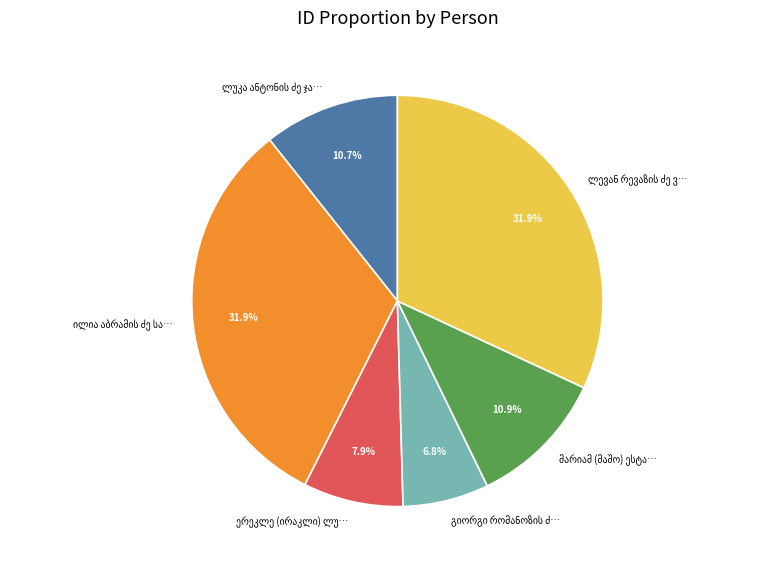

Is there a majority slice in this chart?

No